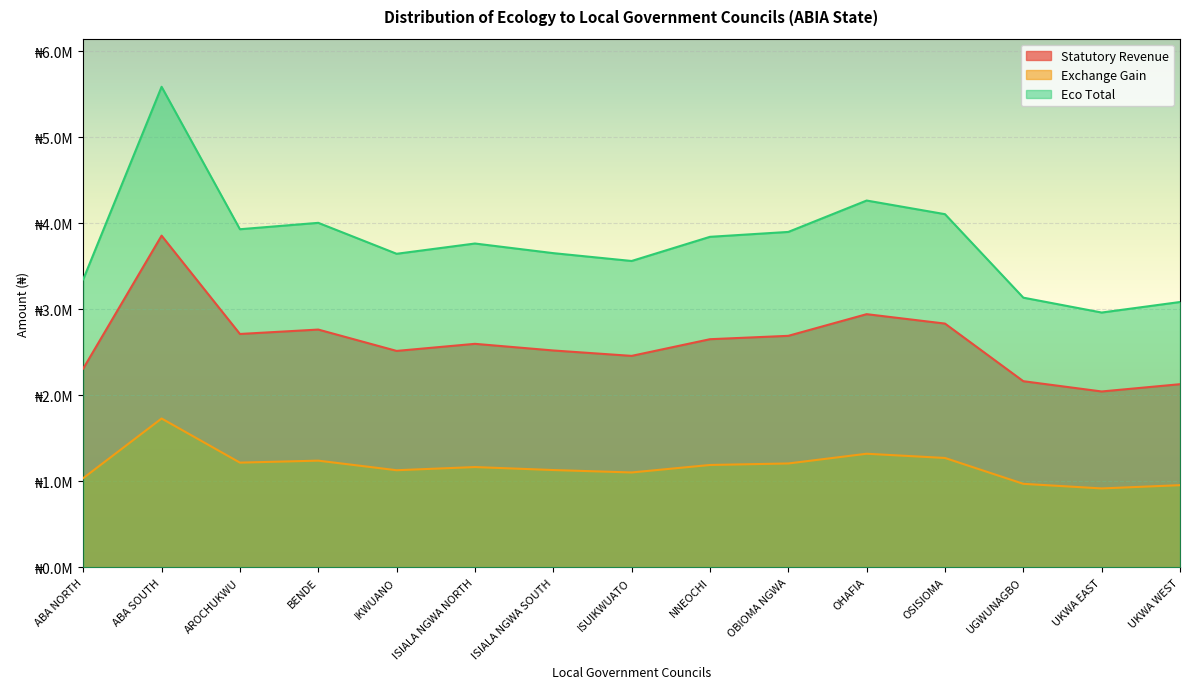

Which series has the largest range (max minus min)?

Eco Total